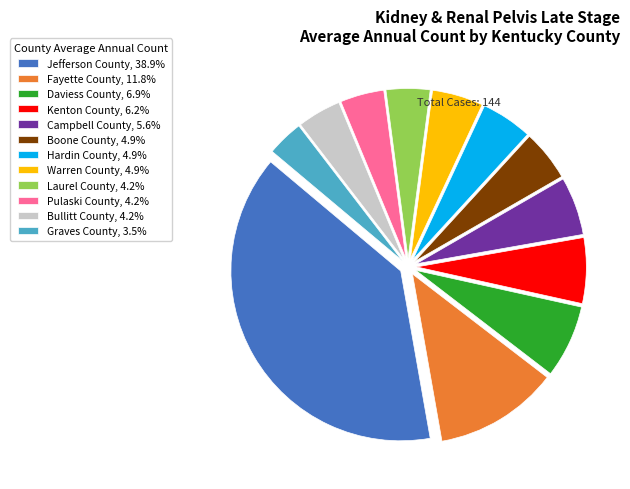

Between Campbell County and Graves County, which is larger?

Campbell County